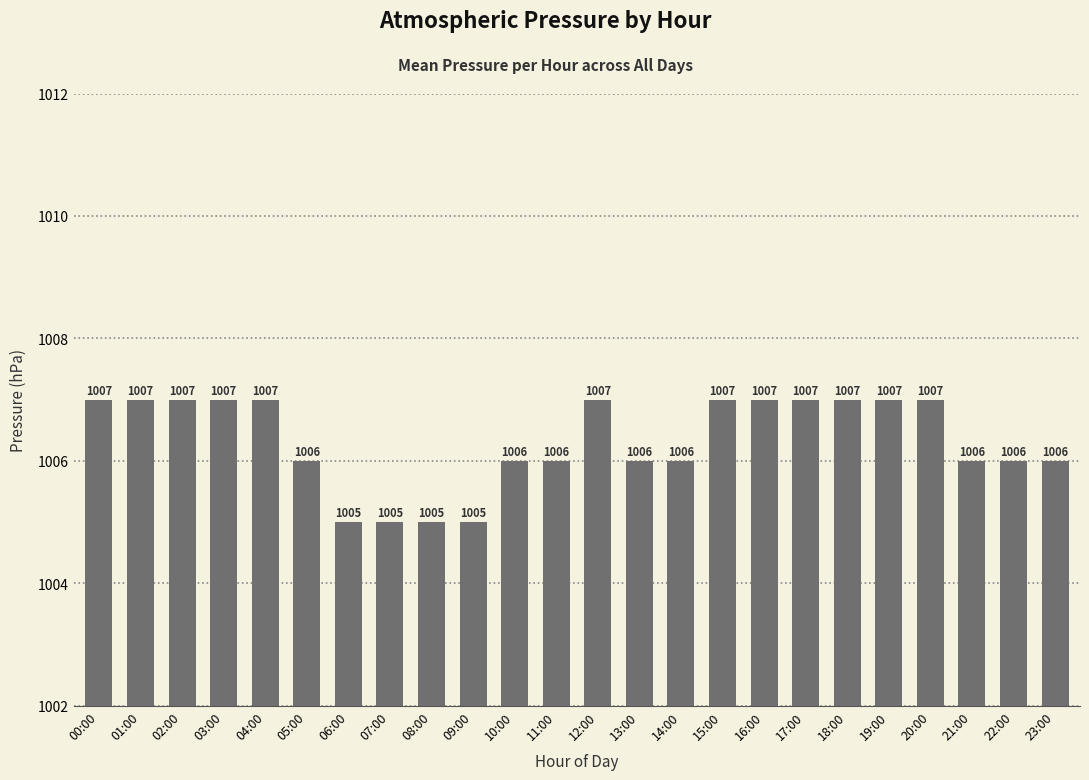

Count the values in the range 1006 to 1007.

20